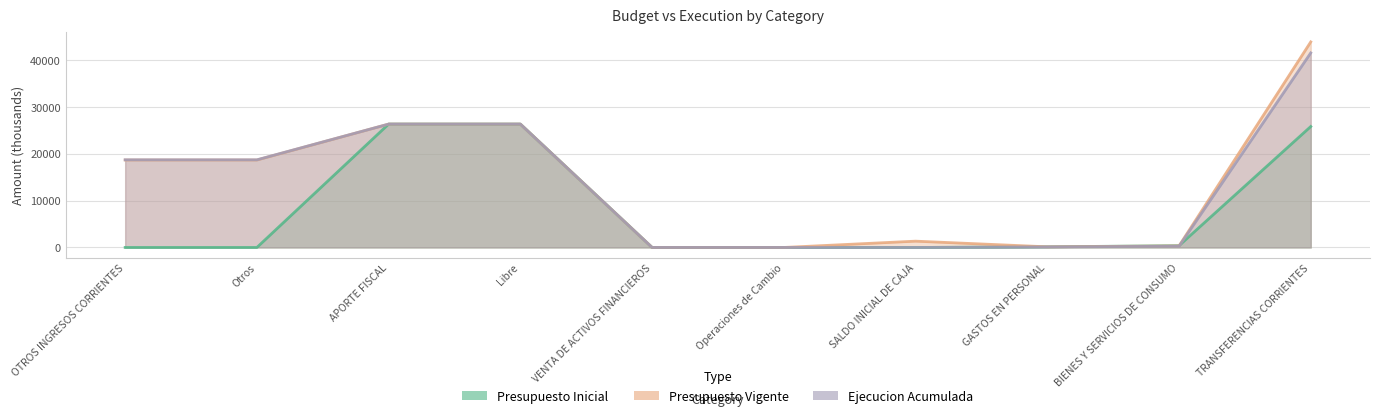

What is the difference between the Presupuesto Inicial values at TRANSFERENCIAS CORRIENTES and Operaciones de Cambio?

25869